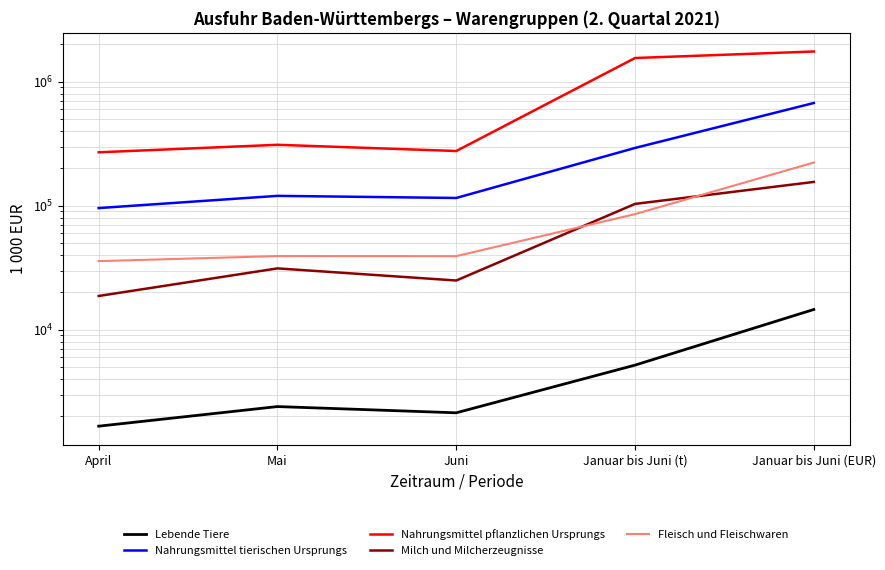

How many interior local valleys does the Nahrungsmittel pflanzlichen Ursprungs series have?

1